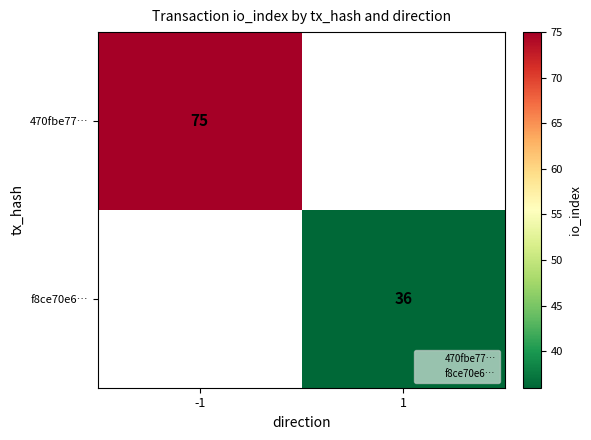

List the labels in order of f8ce70e6… value, smallest first.

-1, 1